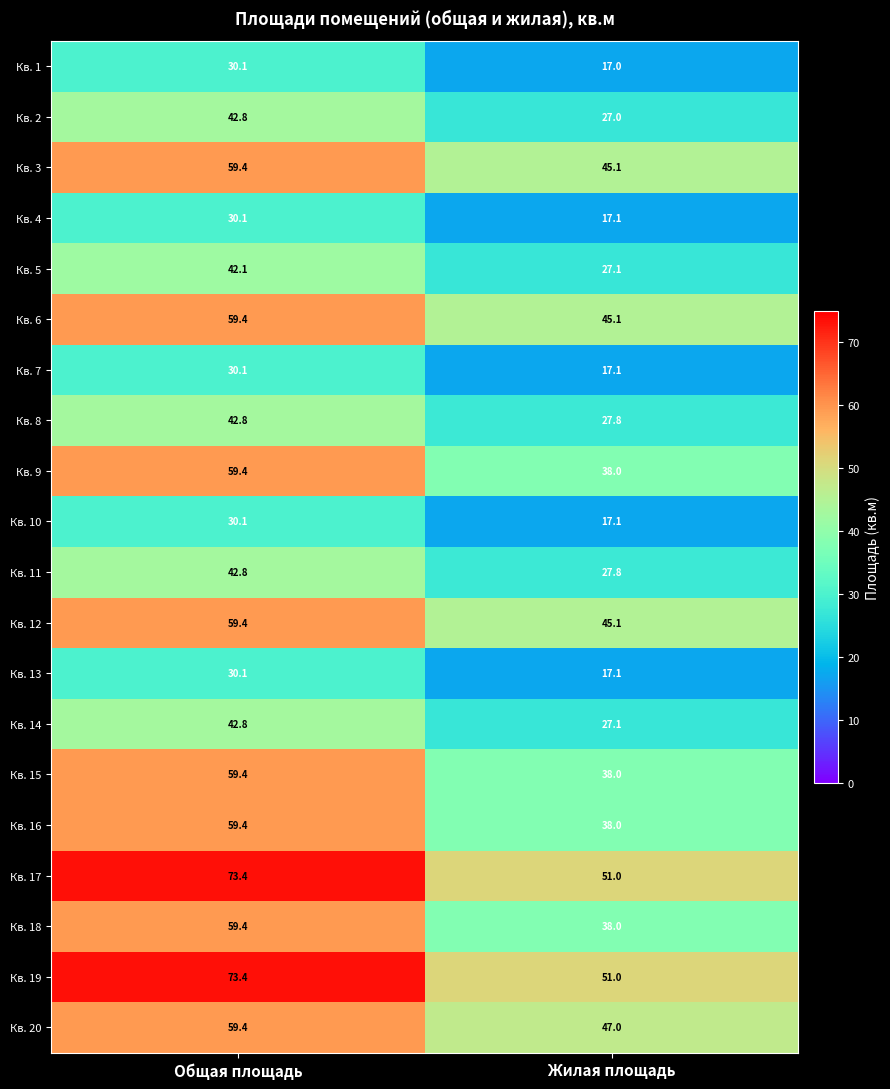

Where is Кв. 7 nearest to the value 23?

Жилая площадь